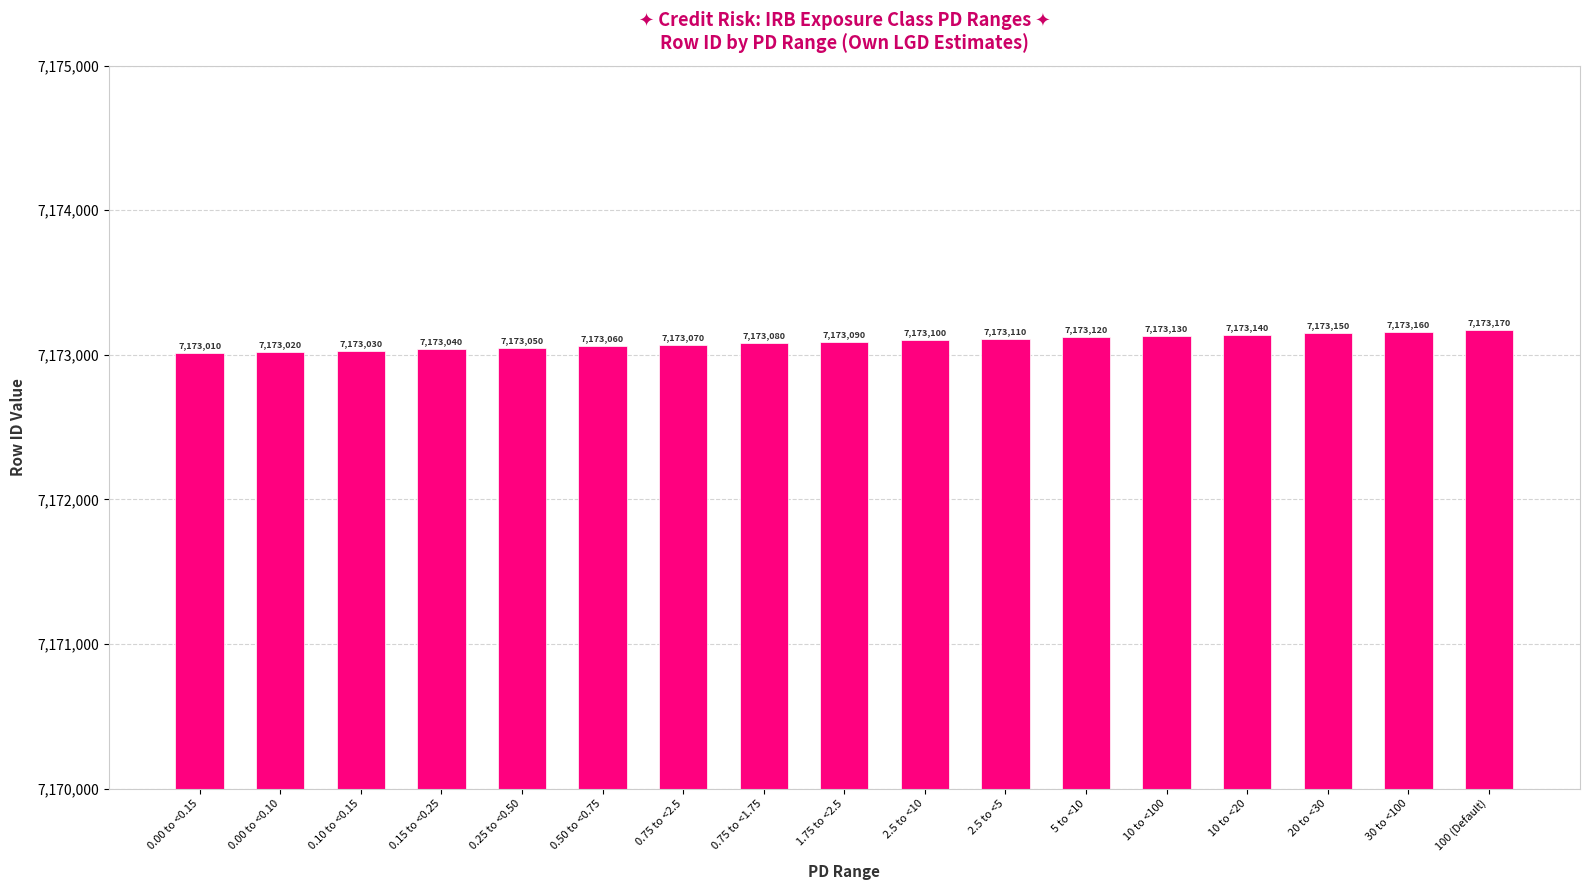

Rank the categories by value from highest to lowest.

100 (Default), 30 to <100, 20 to <30, 10 to <20, 10 to <100, 5 to <10, 2.5 to <5, 2.5 to <10, 1.75 to <2.5, 0.75 to <1.75, 0.75 to <2.5, 0.50 to <0.75, 0.25 to <0.50, 0.15 to <0.25, 0.10 to <0.15, 0.00 to <0.10, 0.00 to <0.15